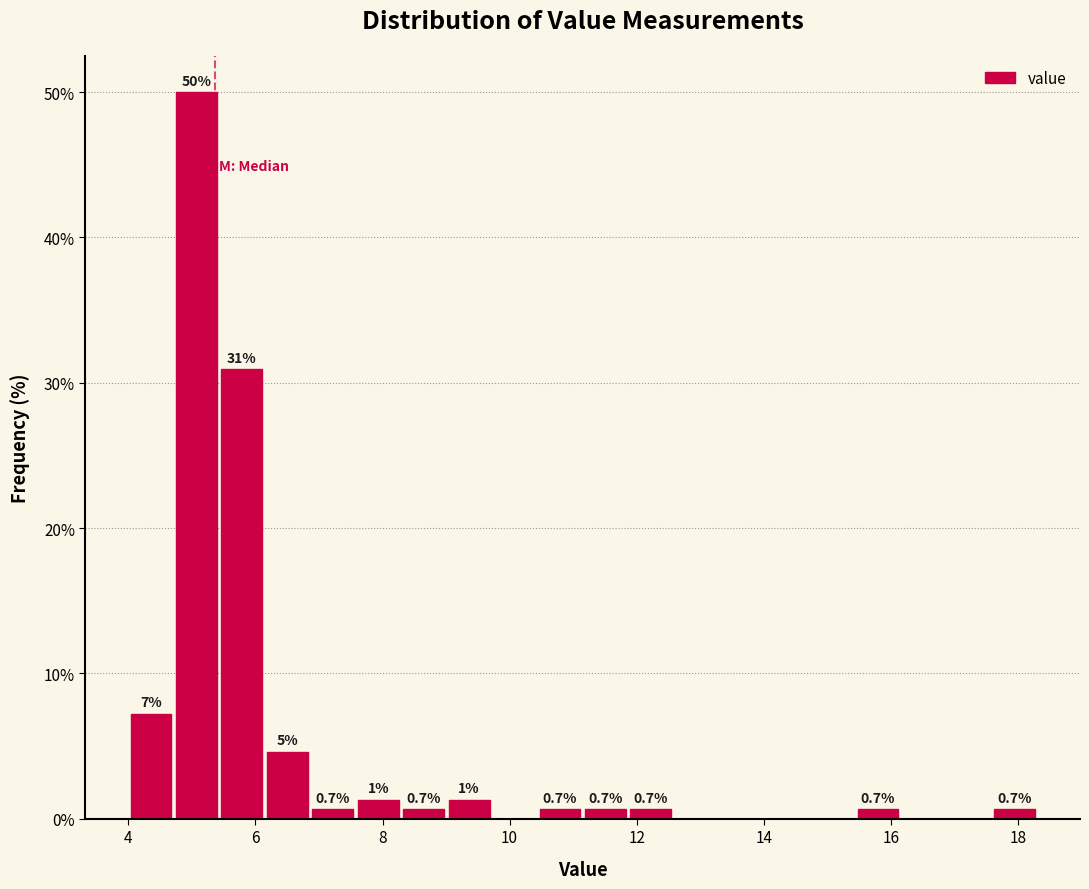

Read against the x-axis, roughly where is the centre of the tallest bar?

5.0